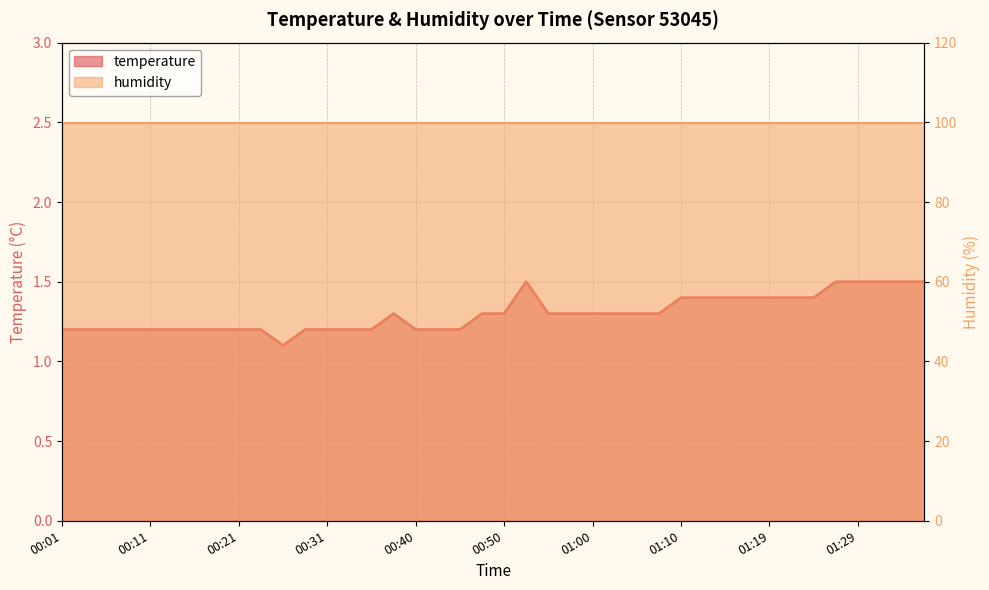

How many points are higher than both their immediate neighbors (excluding endpoints)?

2